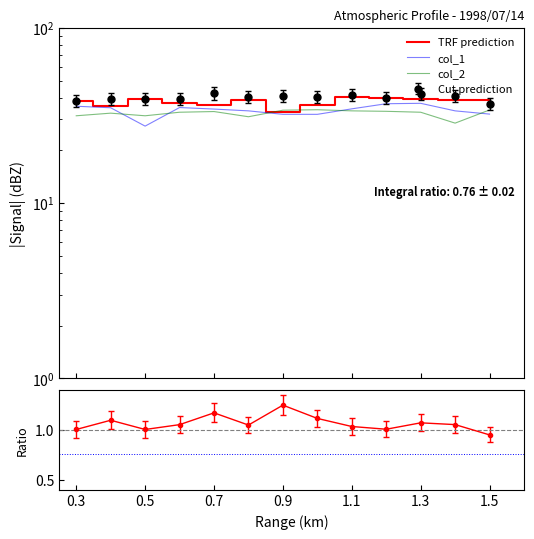

What is the value of the TRF prediction point at the 8th from the left?

36.3